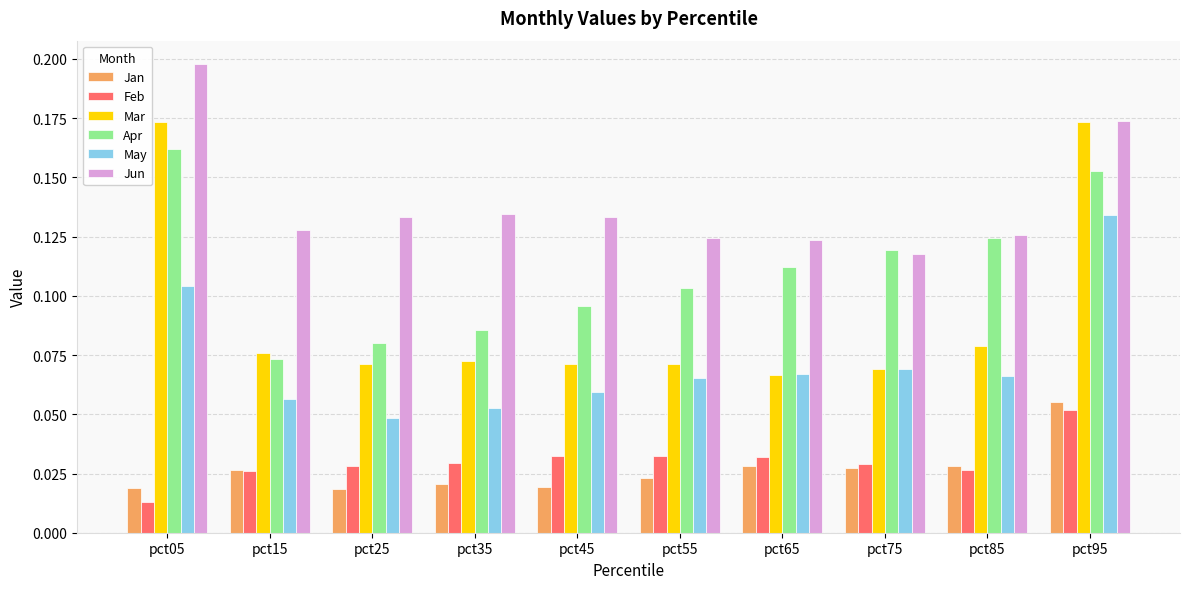

At which category does the chart reach its minimum across all series?

pct05